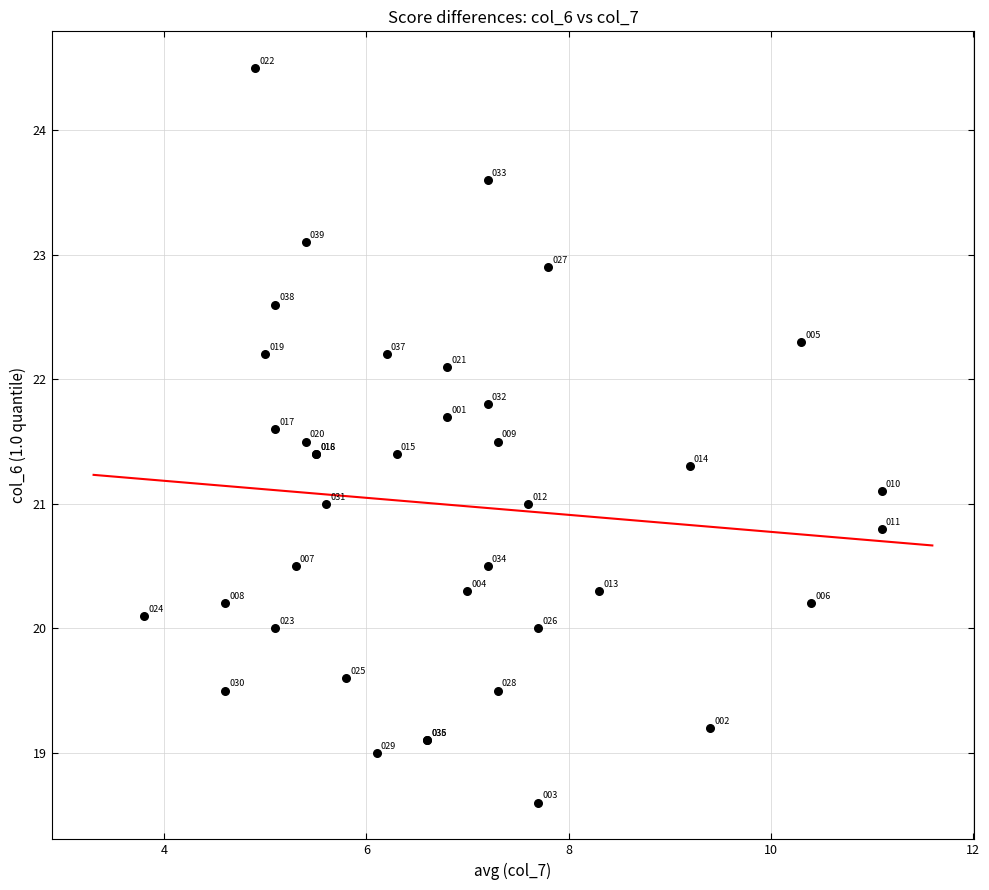

What Y value in the scatter plot is closest to 21?

21.0